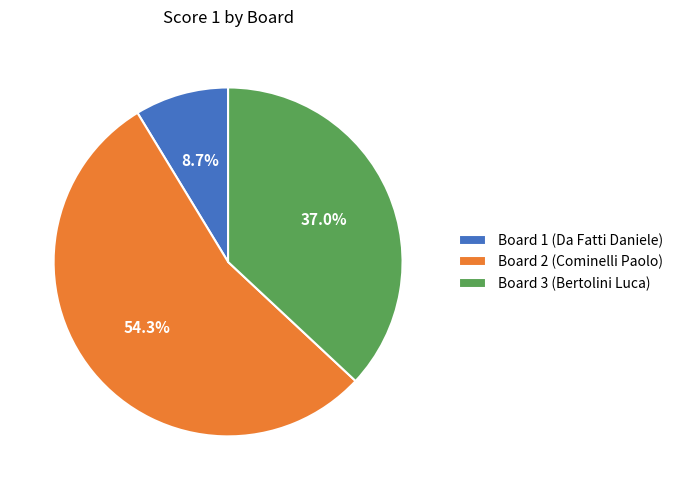

What percentage is the Board 1 (Da Fatti Daniele) slice, to the nearest percent?

9%